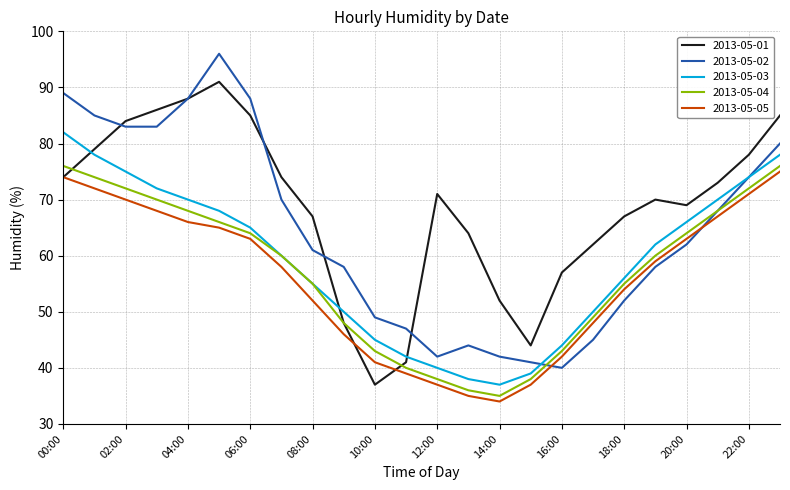

Which series has the largest total across all categories?

2013-05-01